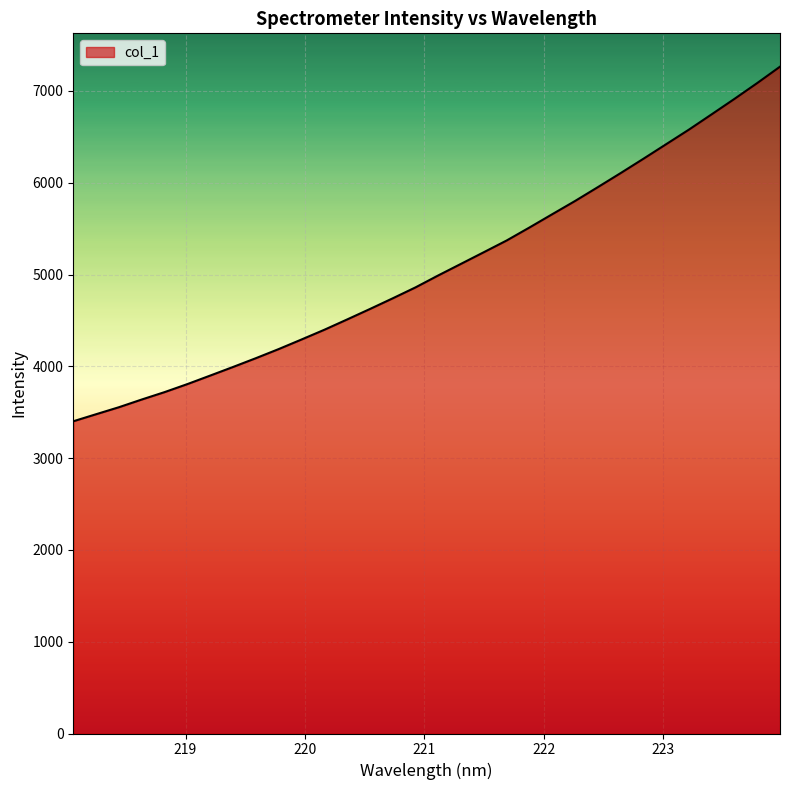

What is the maximum value shown in the chart?

7264.4